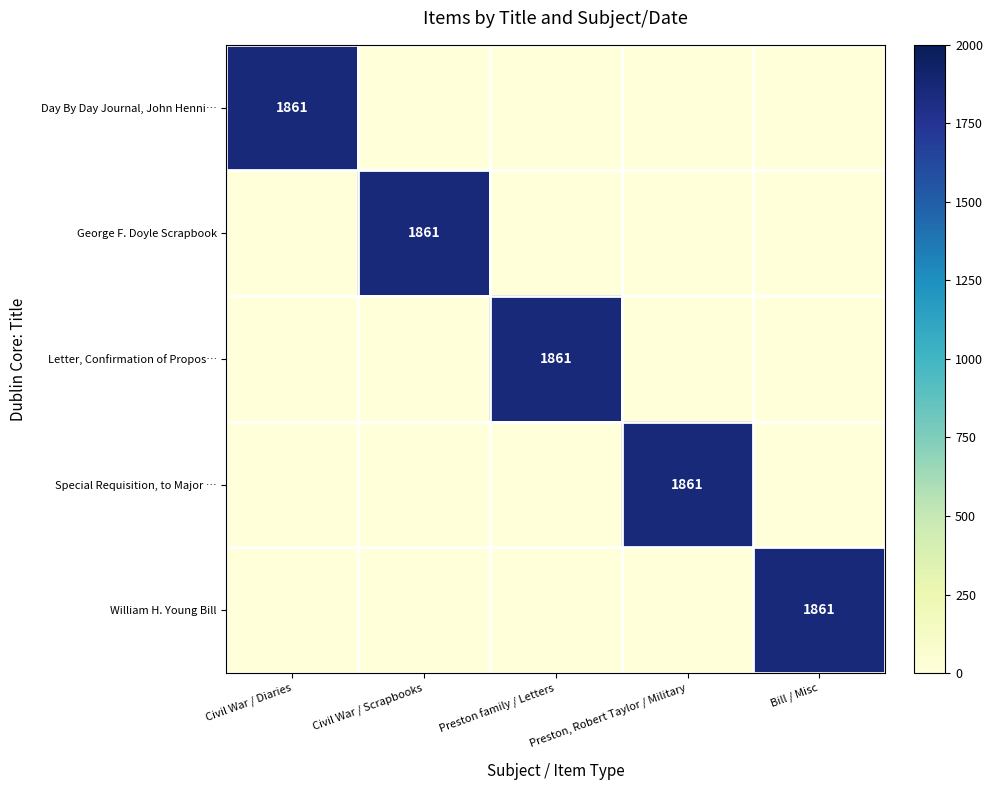

True or false: Special Requisition, to Major … has a value of 1861 at Preston, Robert Taylor / Military.

True